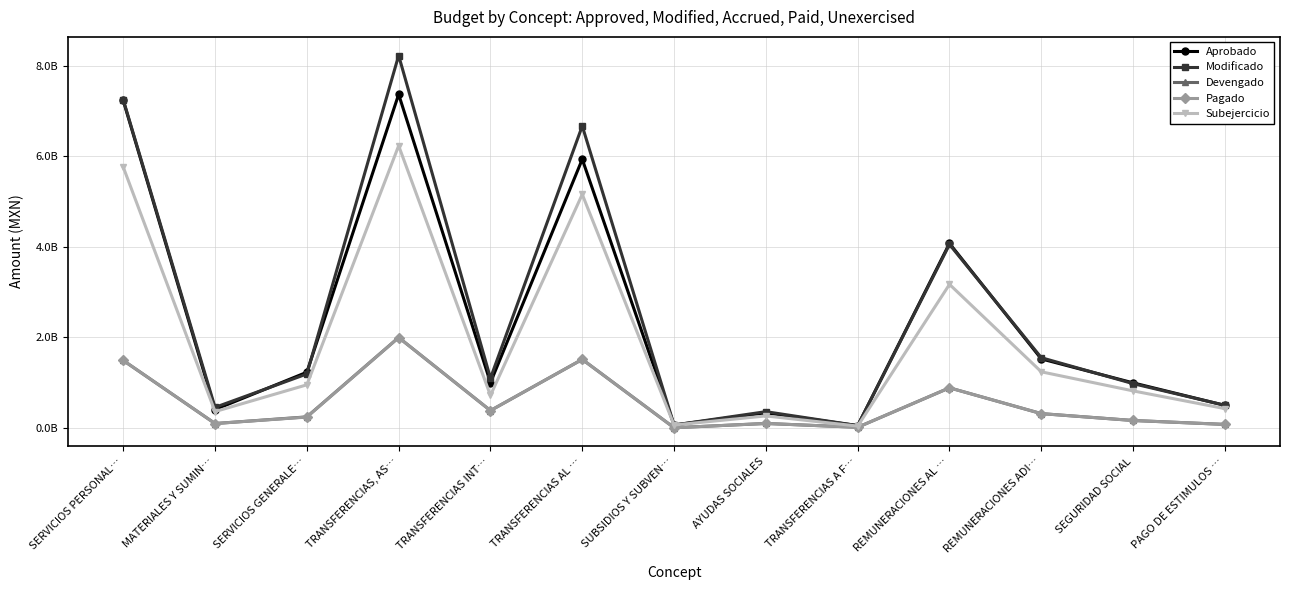

What position from the right is REMUNERACIONES ADI…?

3